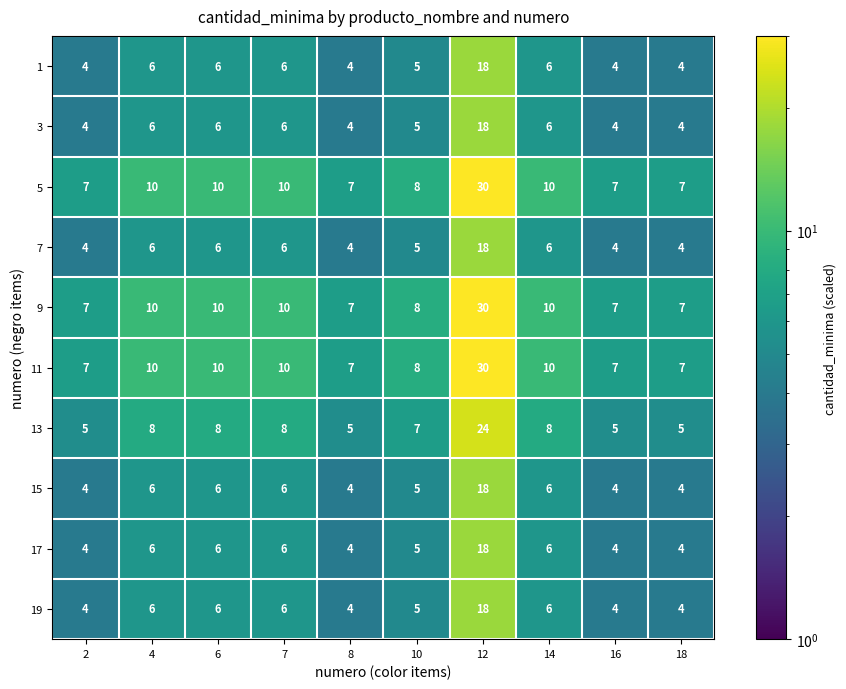

What is the difference between the highest and lowest values at 12?

12